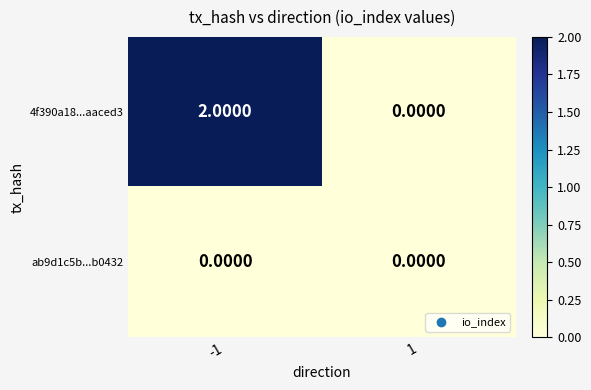

Between -1 and 1, which series saw the biggest shift?

4f390a18...aaced3